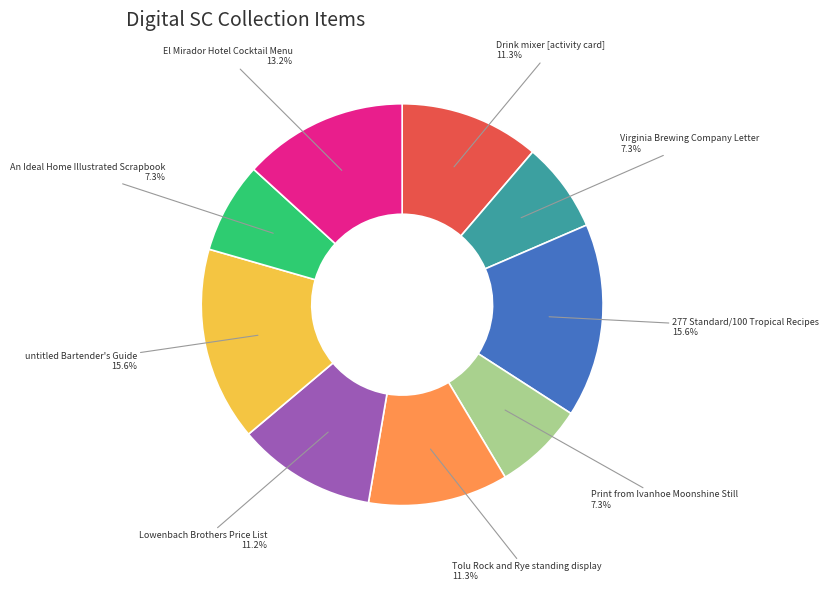

How many segments does this pie chart have?

9